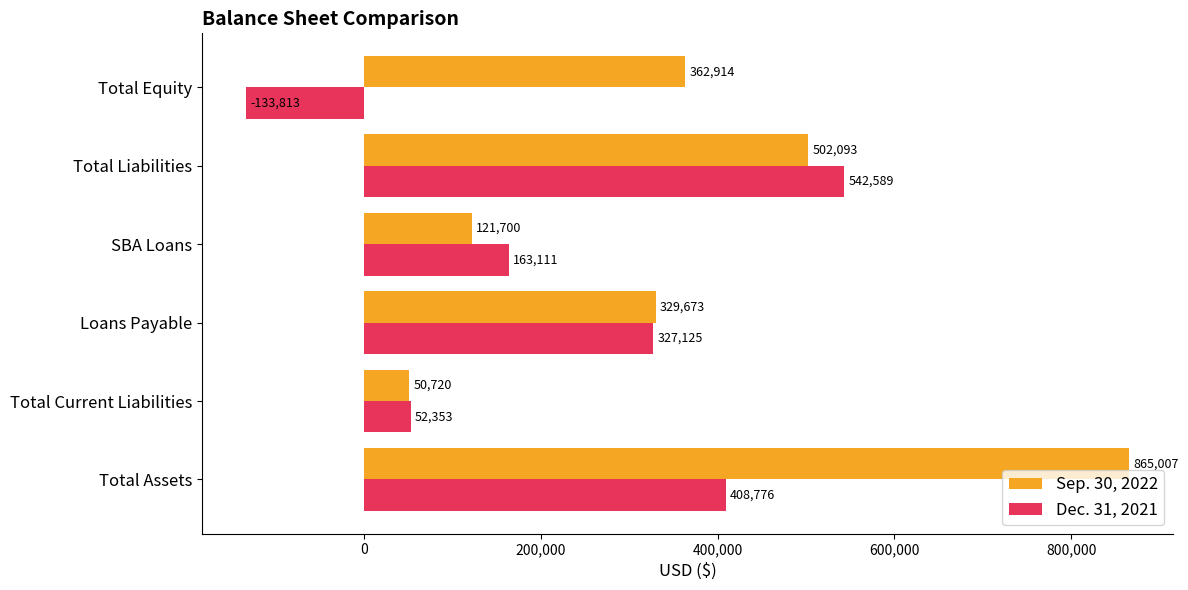

What is the difference between the highest and lowest values at Total Assets?

456231